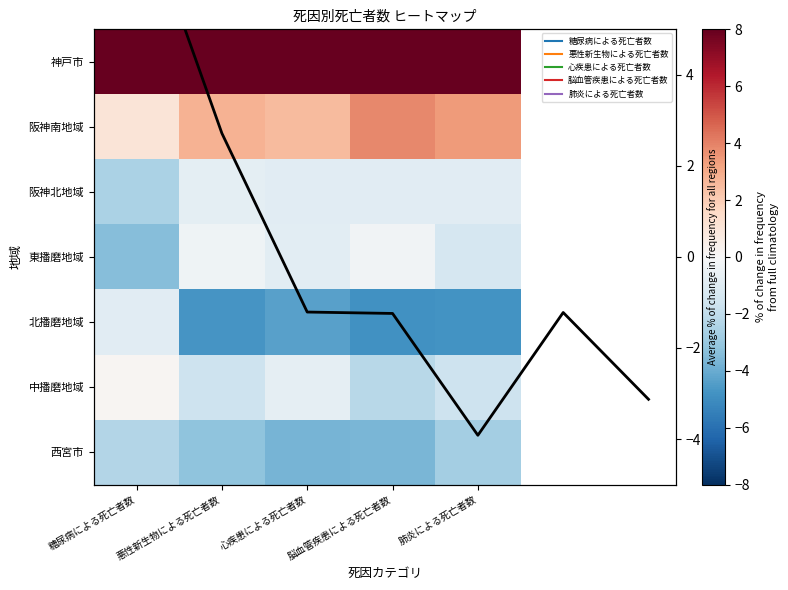

Is it true that 東播磨地域 equals -6.1 at 糖尿病による死亡者数?

False